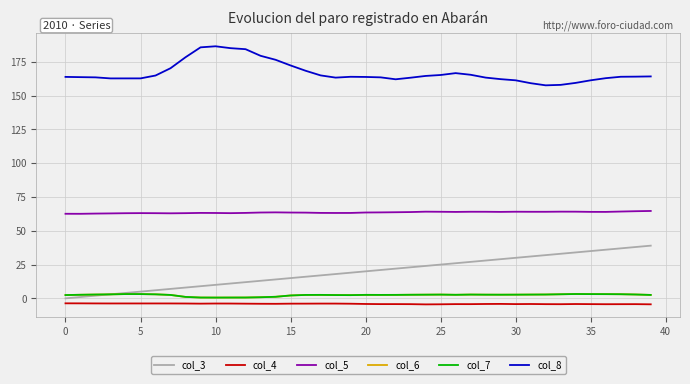

Which series has the largest total across all categories?

col_8